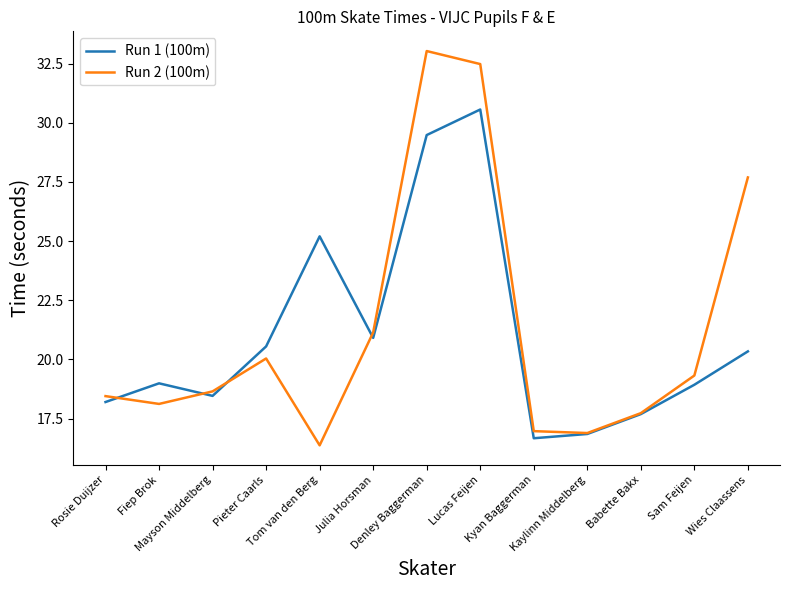

What is the lowest value of the Run 2 (100m) series?

16.4